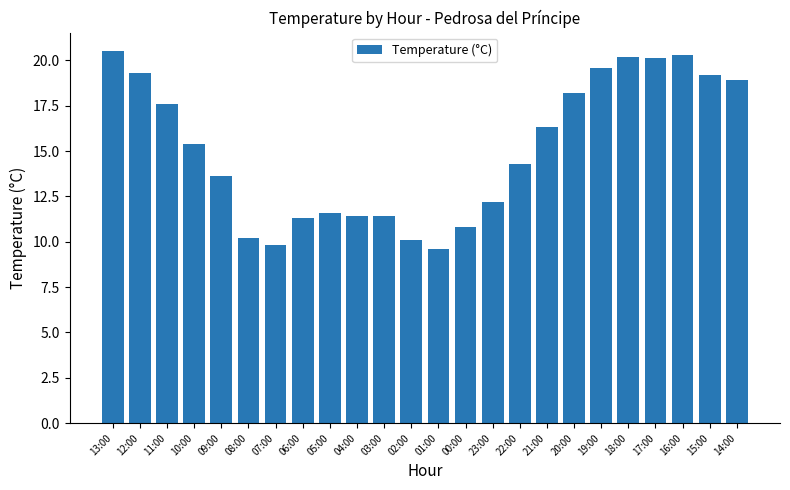

What is the minimum value shown in the chart?

9.6